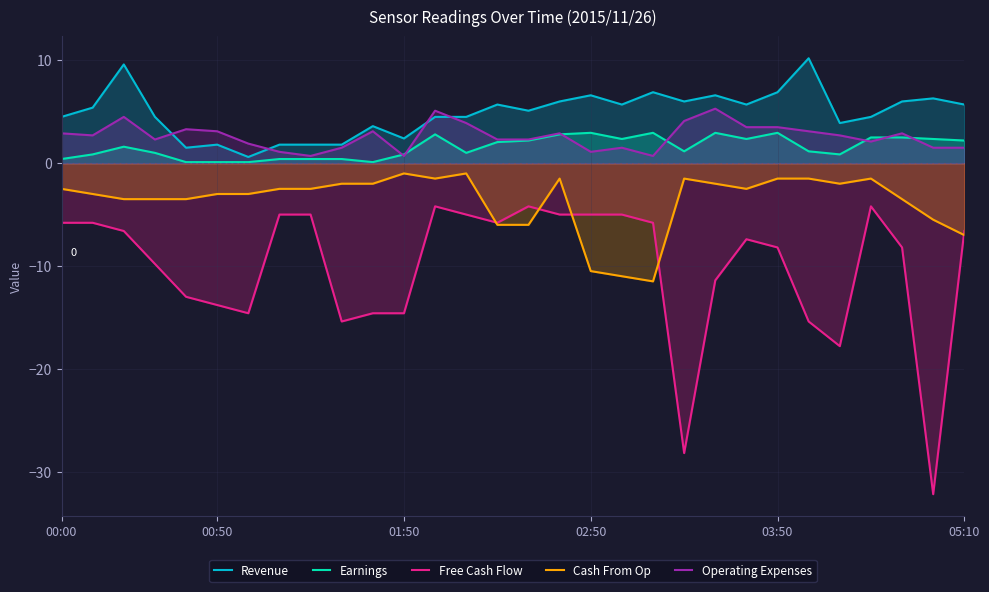

What are all the series names shown in the legend?

Revenue, Earnings, Free Cash Flow, Cash From Op, Operating Expenses